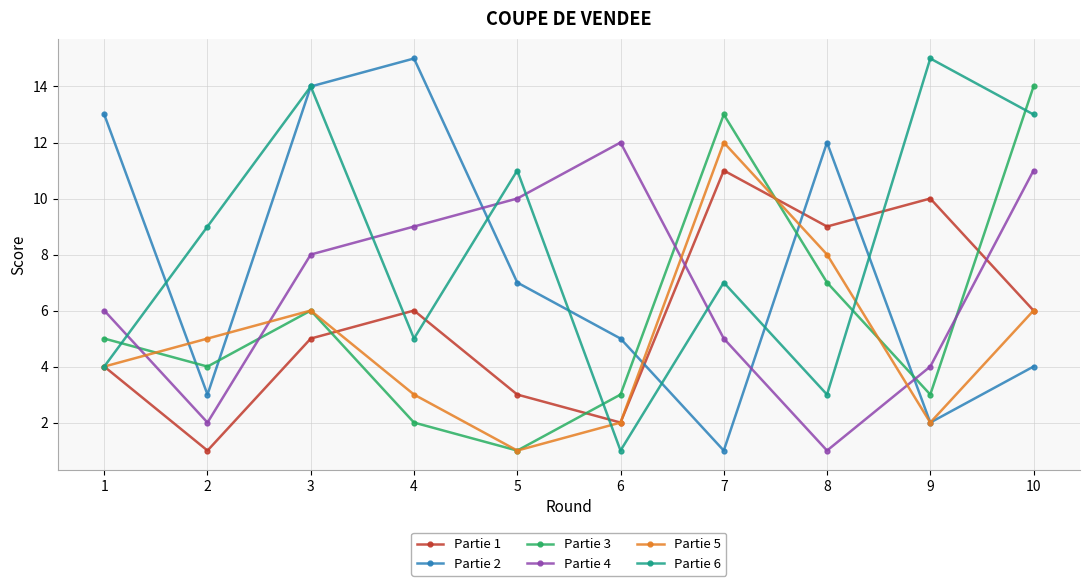

What is the difference between the maximum and second lowest values in the Partie 5 series?

10